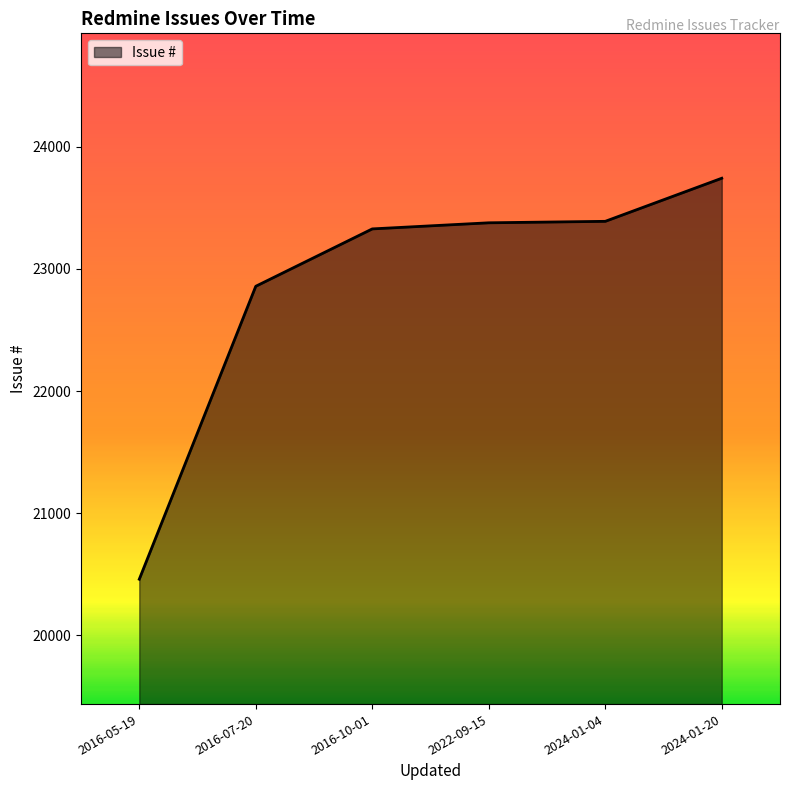

What is the approximate value at 2024-01-04?

23390